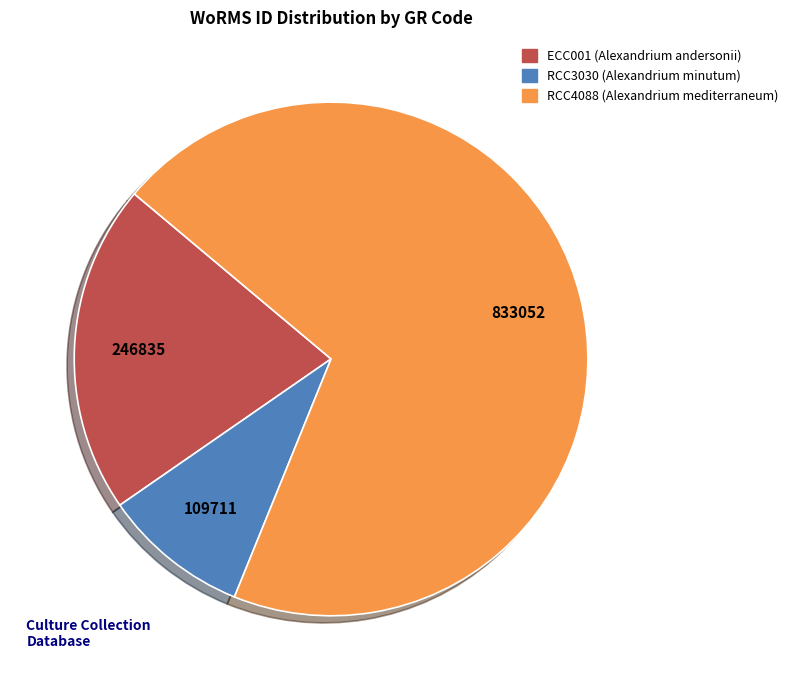

Rank the categories by value from lowest to highest.

RCC3030, ECC001, RCC4088